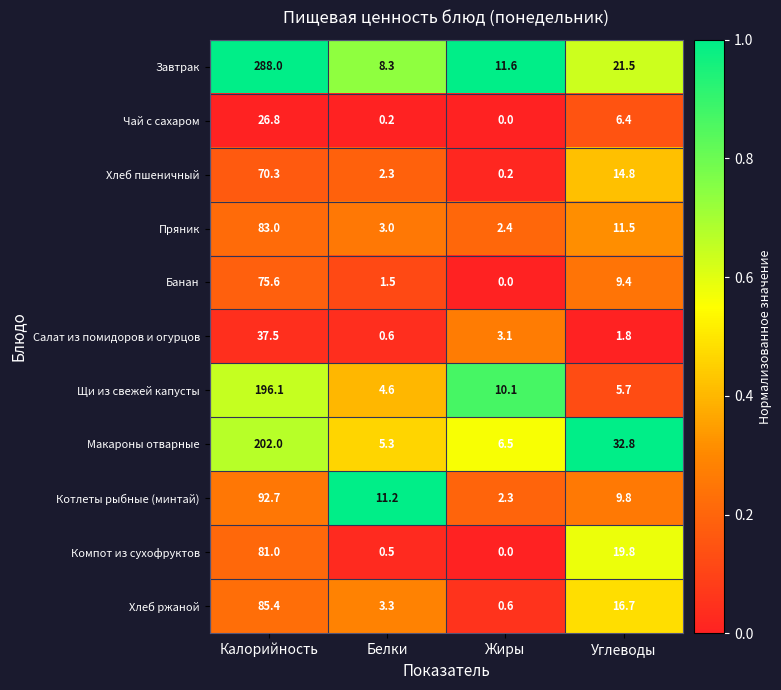

Rank the series at Калорийность from highest to lowest value.

Завтрак, Макароны отварные, Щи из свежей капусты, Котлеты рыбные (минтай), Хлеб ржаной, Пряник, Компот из сухофруктов, Банан, Хлеб пшеничный, Салат из помидоров и огурцов, Чай с сахаром